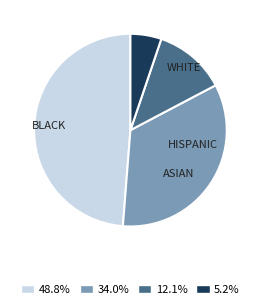

Does any single category account for the majority?

No